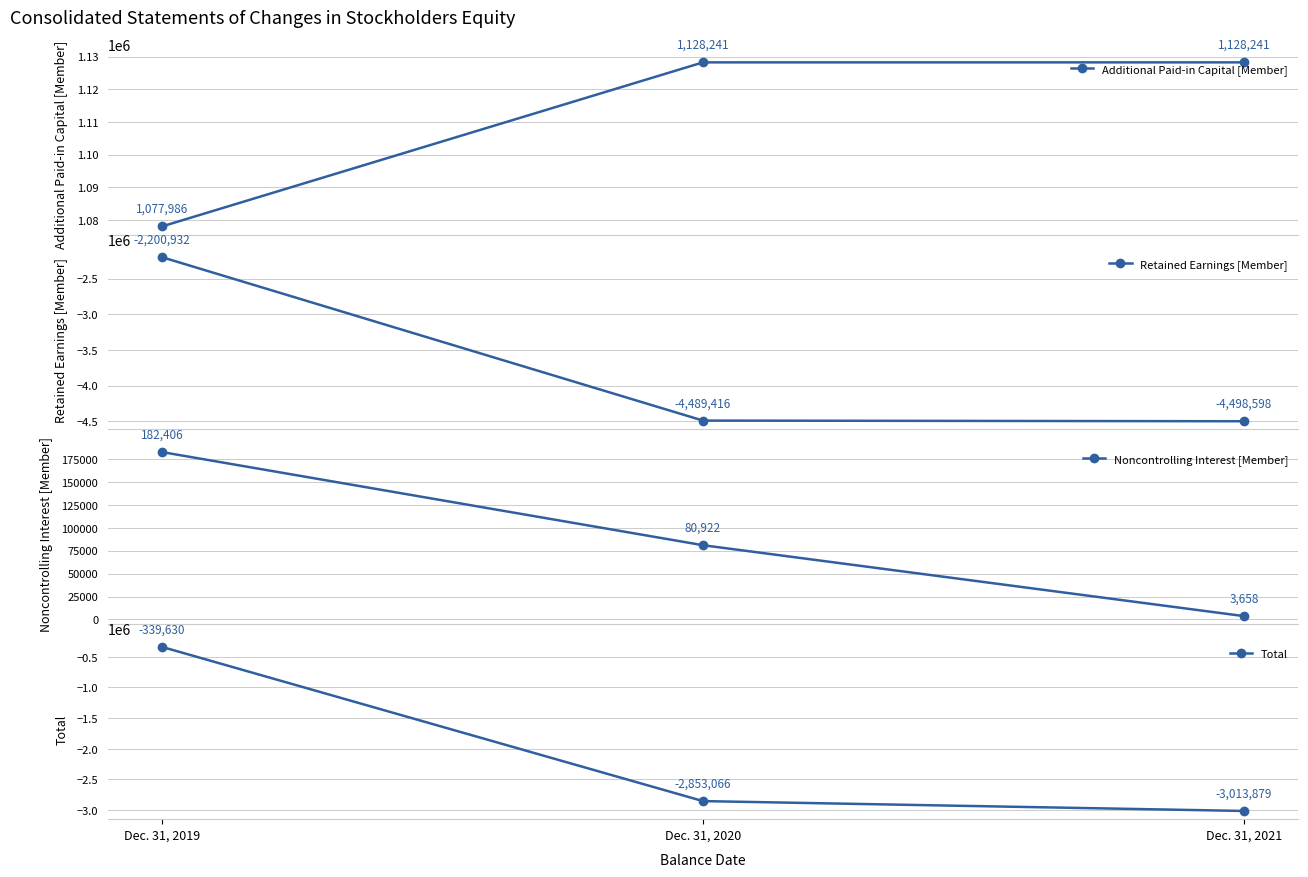

The Retained Earnings [Member] series shows -2200932 at Dec. 31, 2019. True or false?

True